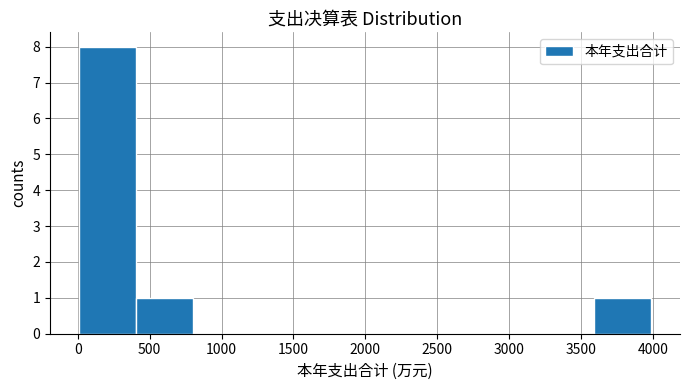

Reading left to right, list every bar in this chart as the range it spans on the x-axis followed by its height. Neither the bar edges nor the heights are printed on the chart, so give them approximately, as read against the axes.

0 to 400: 8
400 to 800: 1
800 to 1200: 0
1200 to 1600: 0
1600 to 2000: 0
2000 to 2400: 0
2400 to 2800: 0
2800 to 3200: 0
3200 to 3600: 0
3600 to 4000: 1